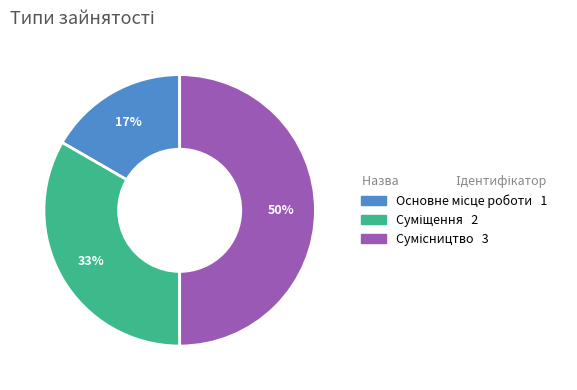

To the nearest percent, what is the difference between the largest and smallest slice percentages?

33%